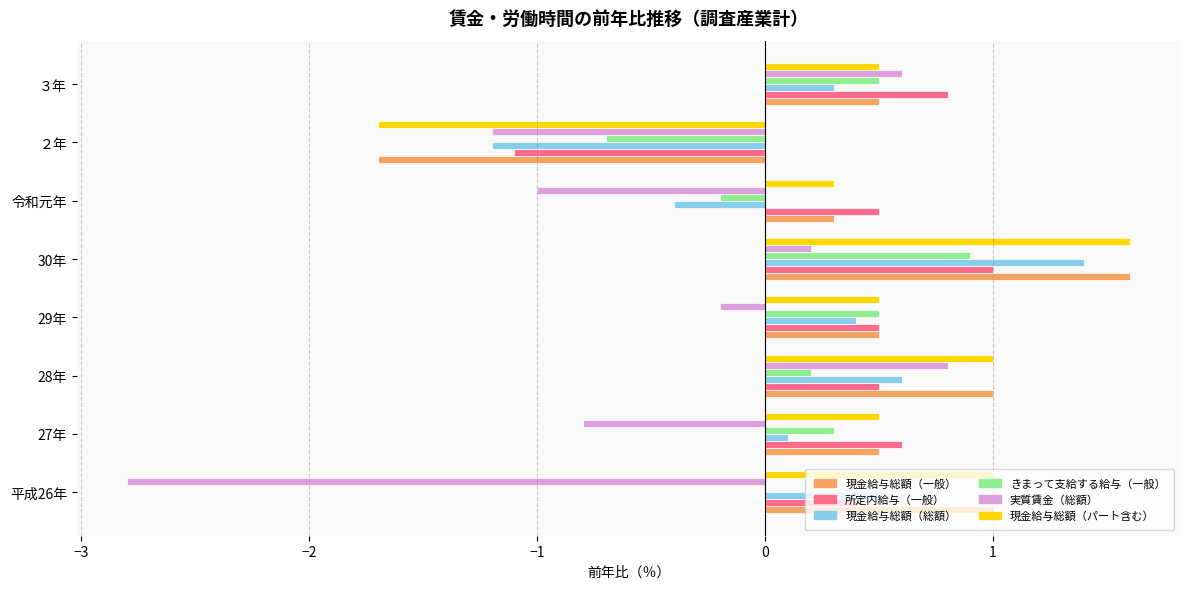

The きまって支給する給与（一般） series shows 0.5 at 29年. True or false?

True